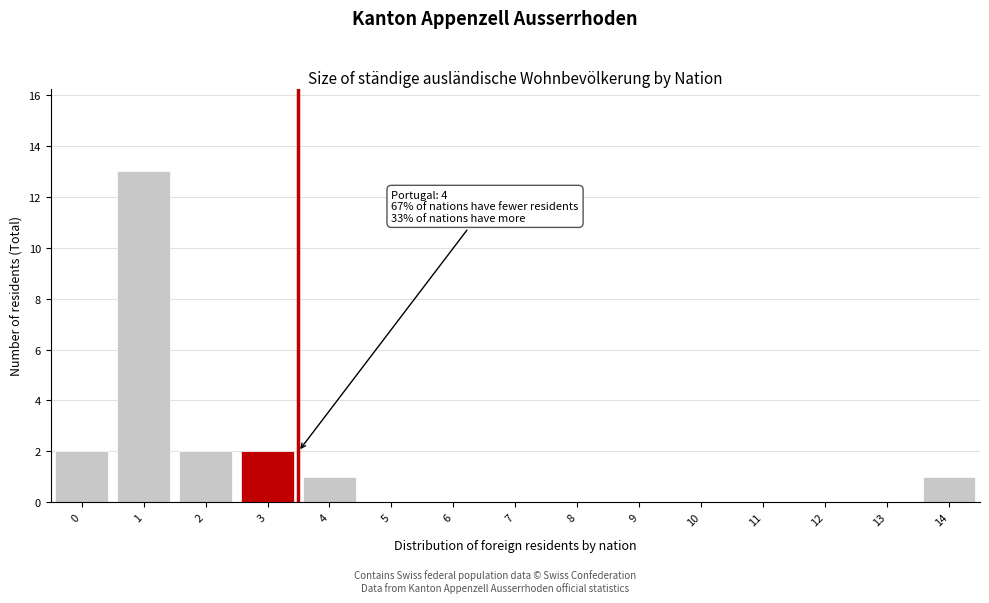

Reading right to left, transcribe all the data shown in this chart.

14=1	13=0	12=0	11=0	10=0	9=0	8=0	7=0	6=0	5=0	4=1	3=2	2=2	1=13	0=2